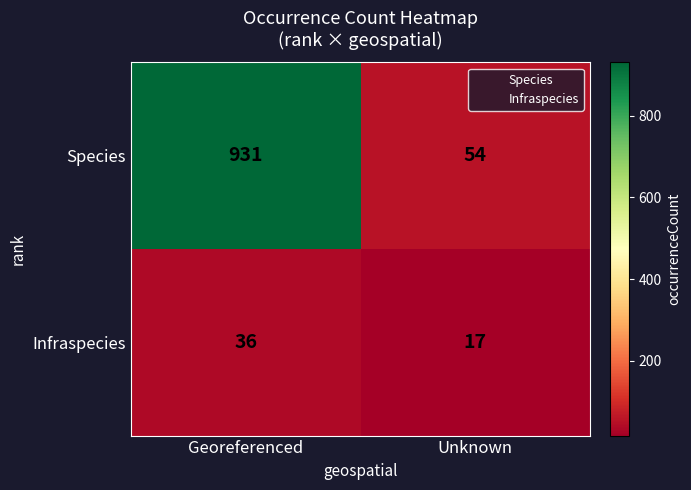

Where is Infraspecies nearest to the value 26?

Unknown